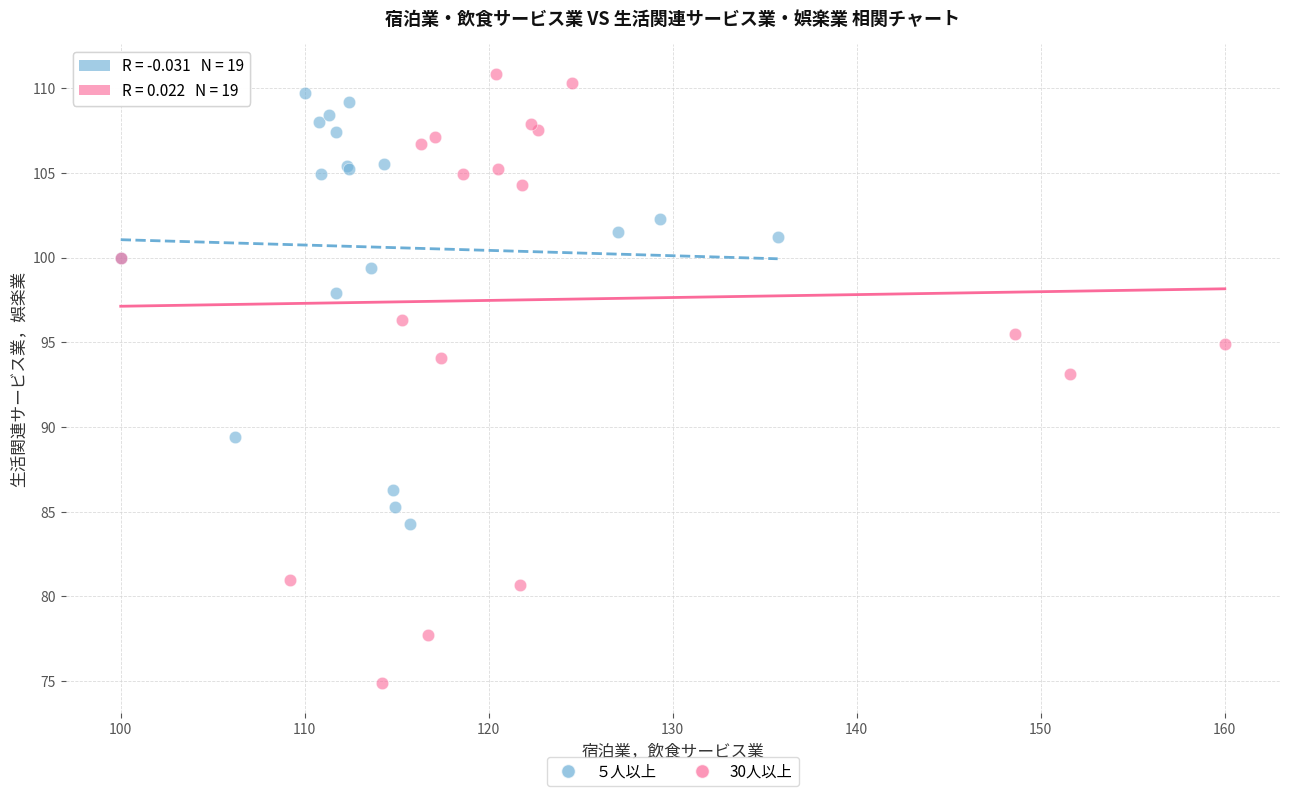

Which series has the widest spread of Y values?

30人以上